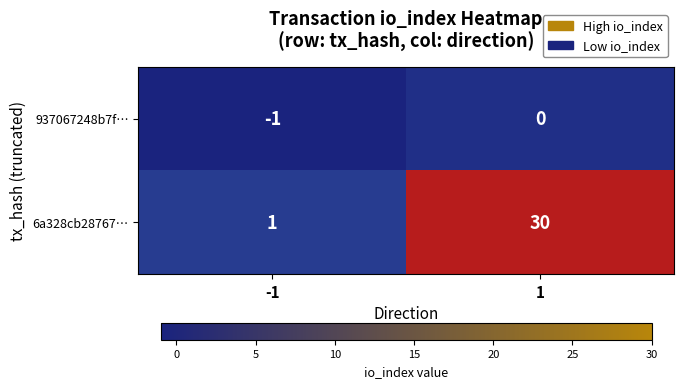

What is the difference between the maximum and minimum values in the 6a328cb28767… series?

29